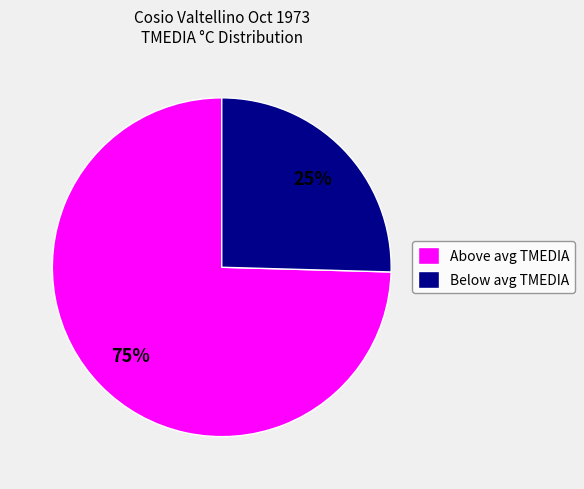

Does any single category account for the majority?

Yes